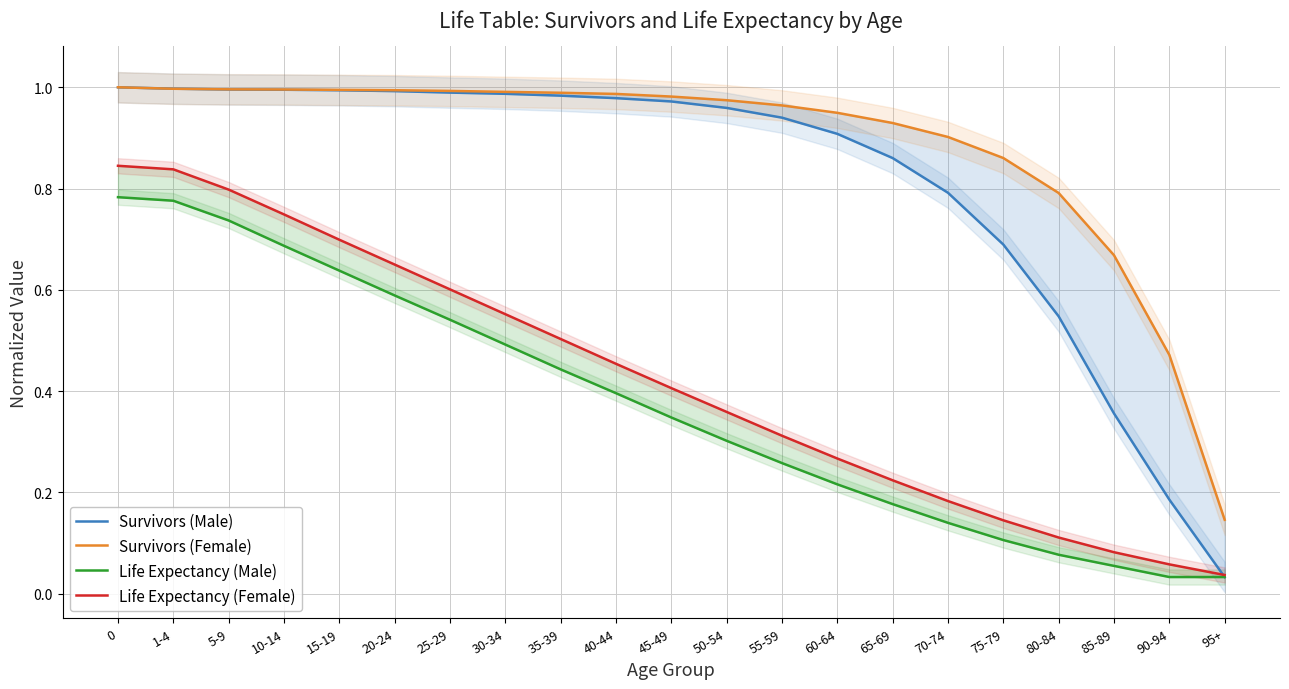

How many lines are shown in the chart?

4